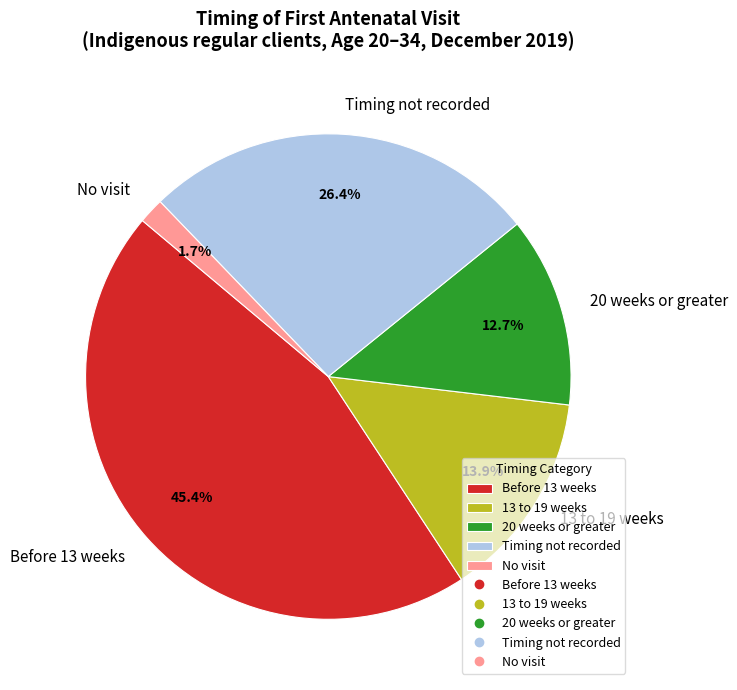

To the nearest percent, what portion does 13 to 19 weeks represent?

14%